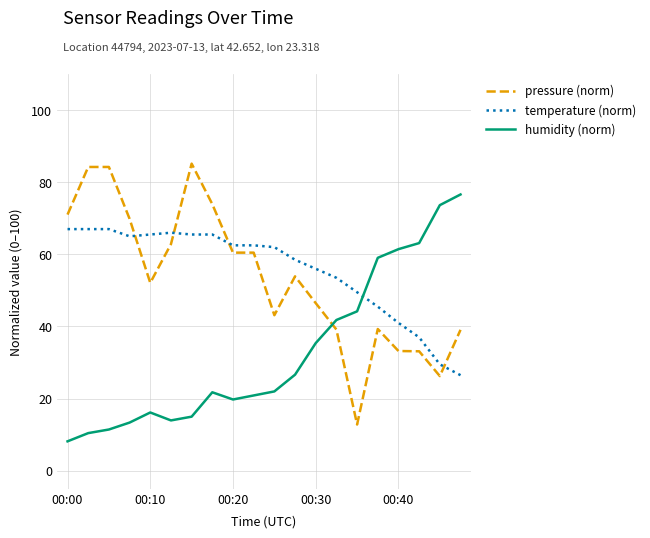

Which series has the largest total across all categories?

temperature (norm)